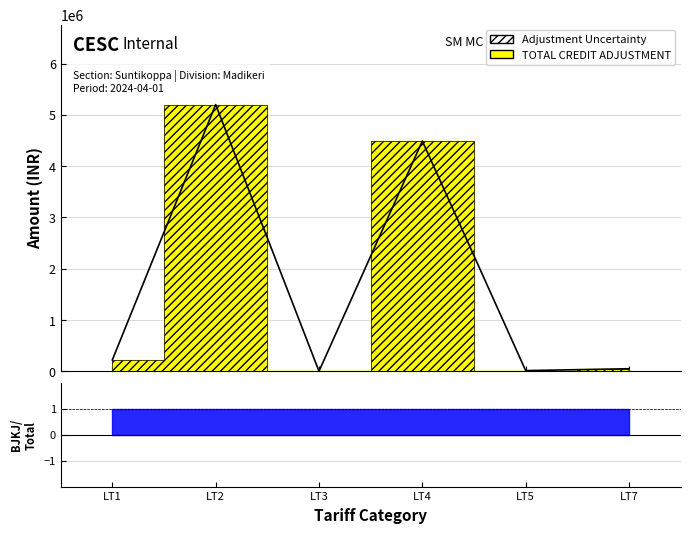

At which category is the sum across all series the highest?

LT2